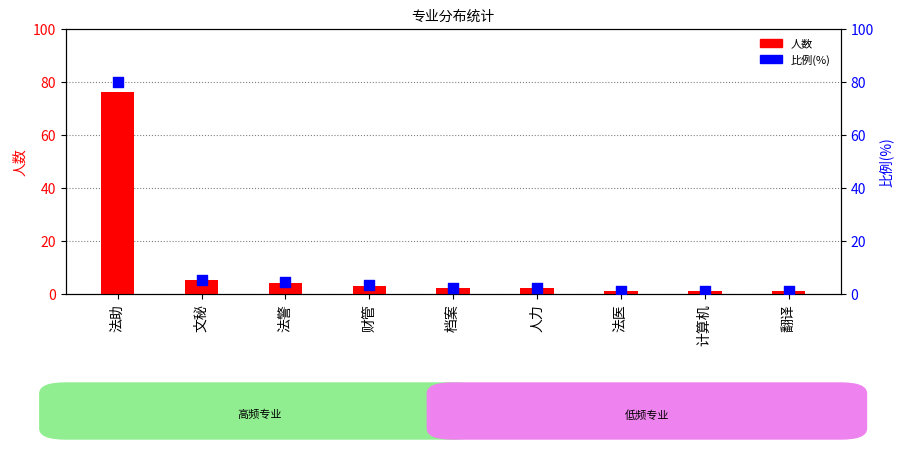

Which series has the largest Y range (max minus min)?

比例(%)